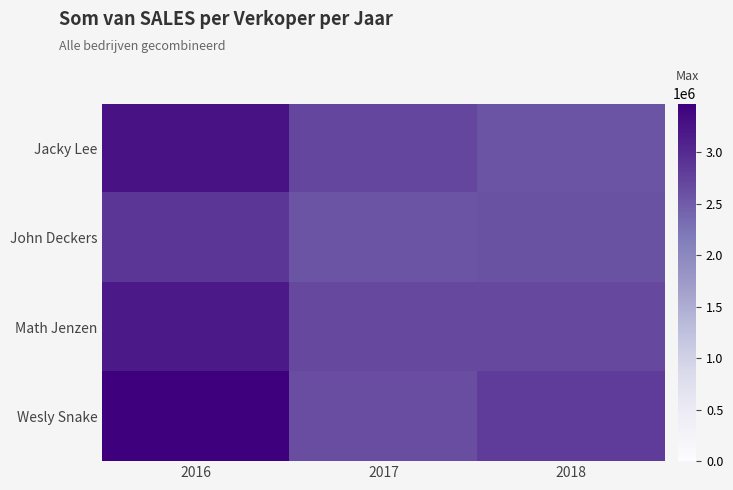

Which has a higher value, 2016 or 2017?

2016